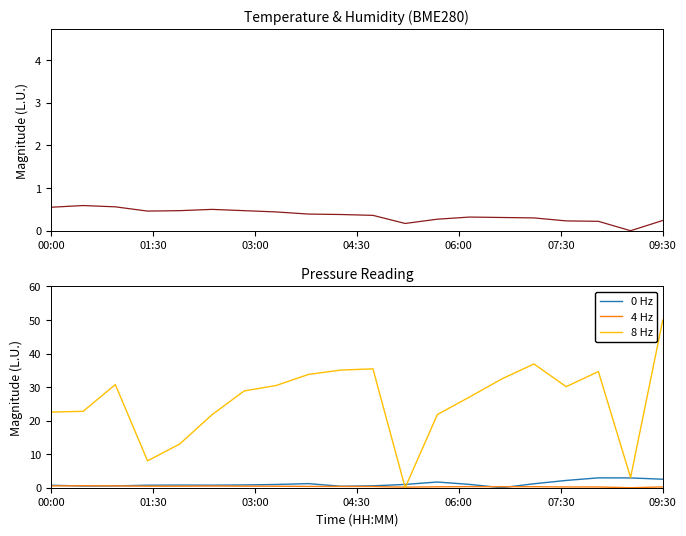

Which series has the largest total across all categories?

8 Hz